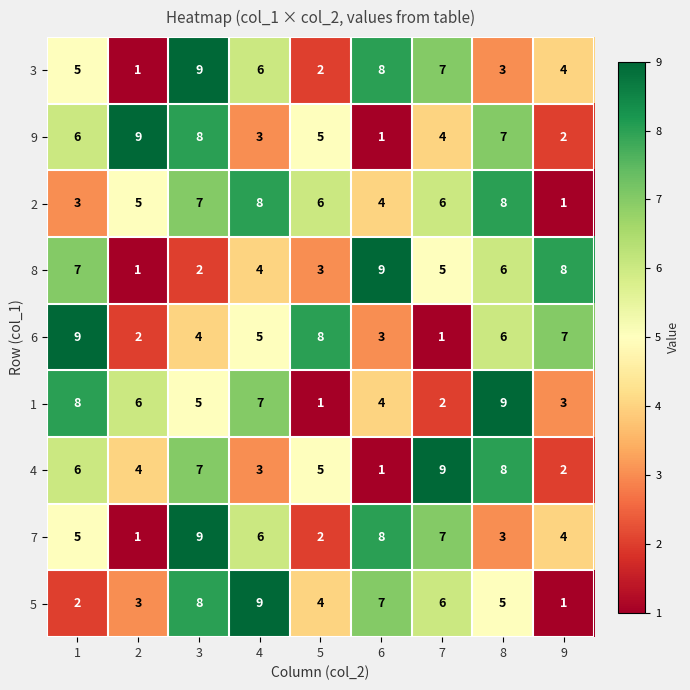

Is it true that 5 equals 8 at 3?

True